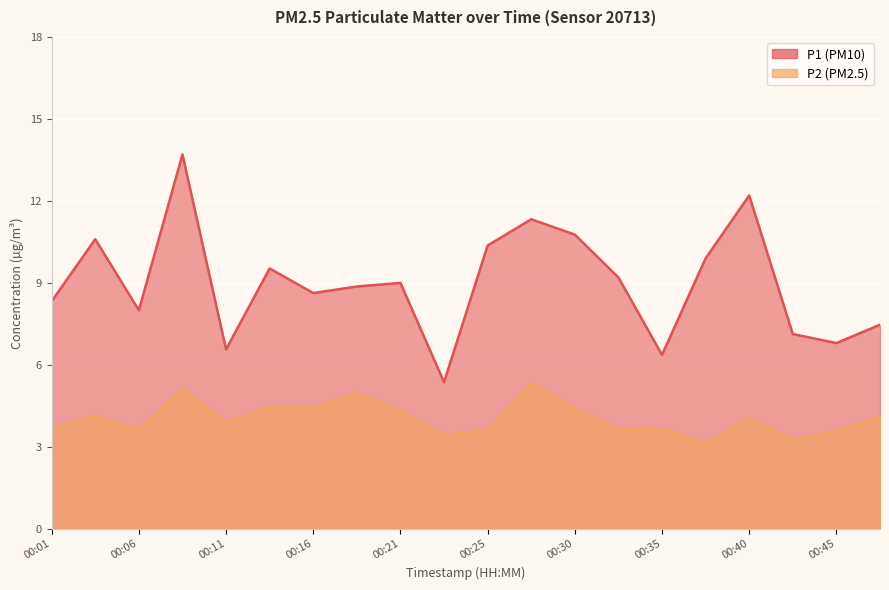

What is the average value of the P1 series?

9.0